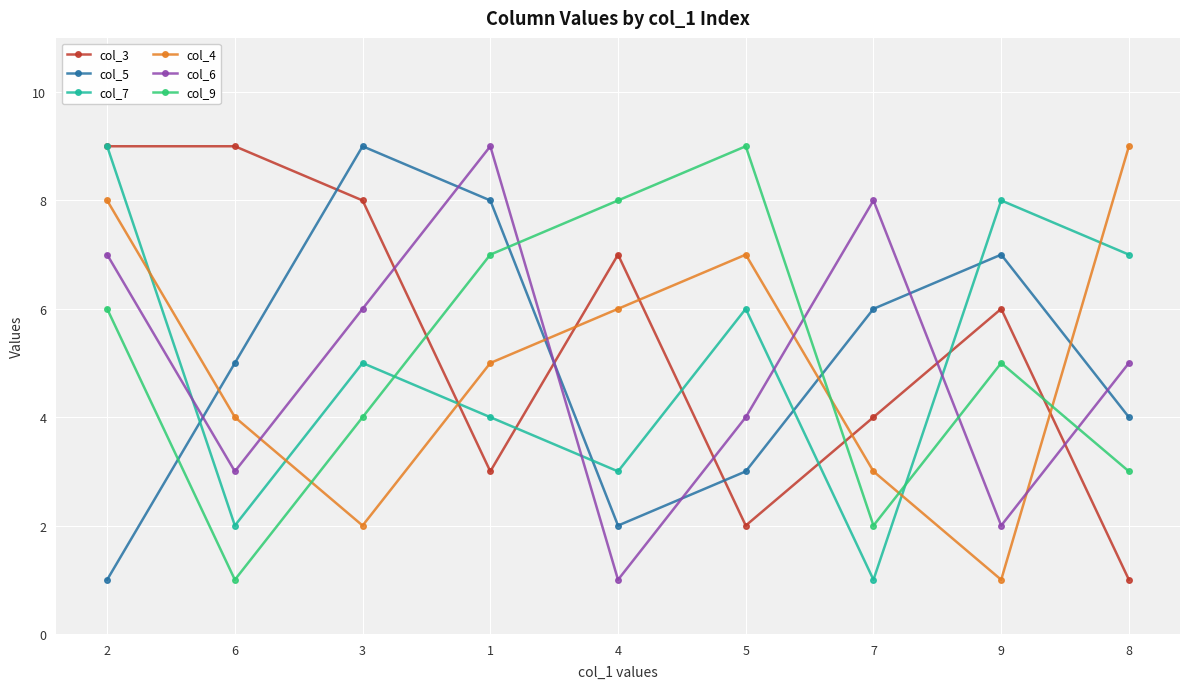

What is the difference between the maximum and second lowest values in the col_4 series?

7